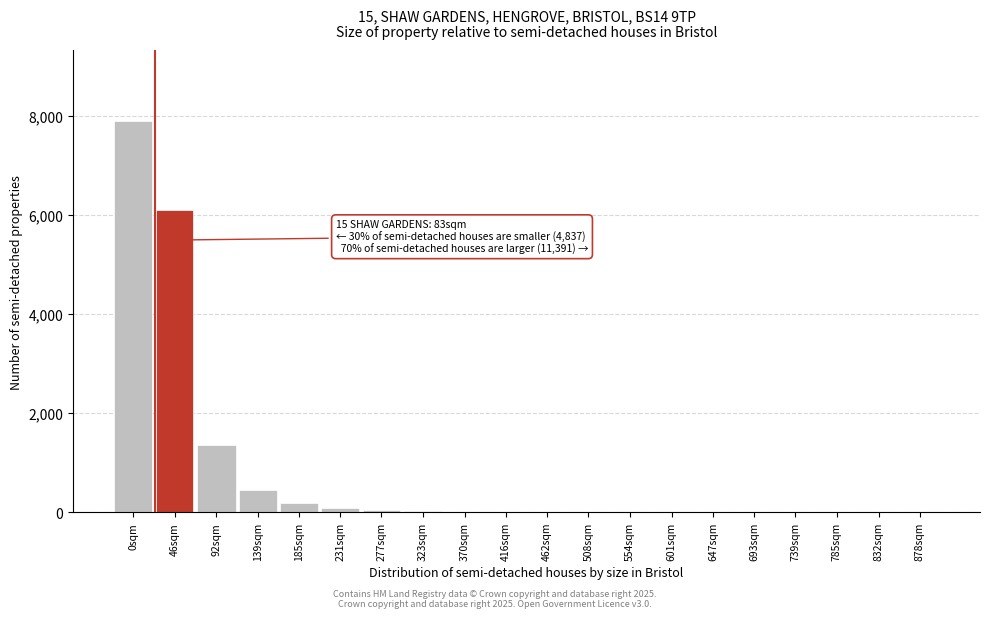

Which label corresponds to the largest value in the chart?

0sqm